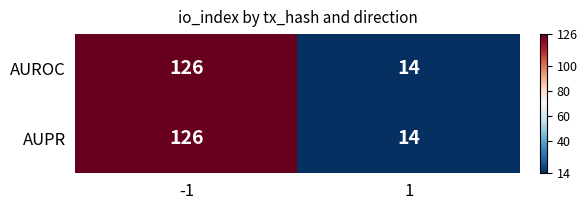

What is the total value across all series at 1?

28